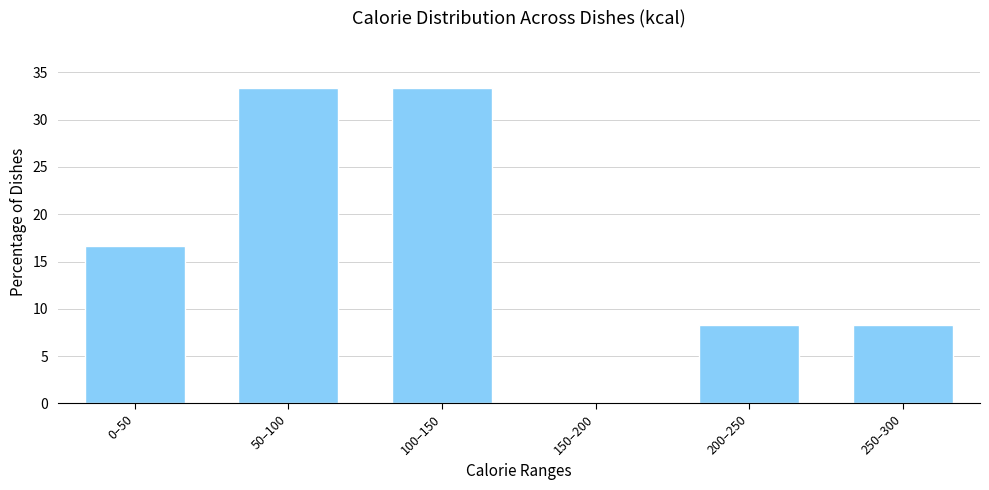

Reading right to left, transcribe all the data shown in this chart.

250–300=8.3	200–250=8.3	150–200=0.0	100–150=33.3	50–100=33.3	0–50=16.7